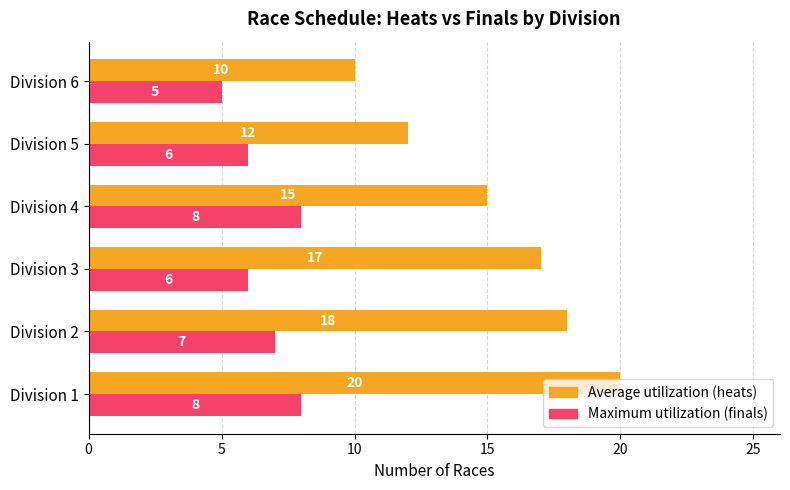

What is the difference between the highest and lowest values at Division 4?

7